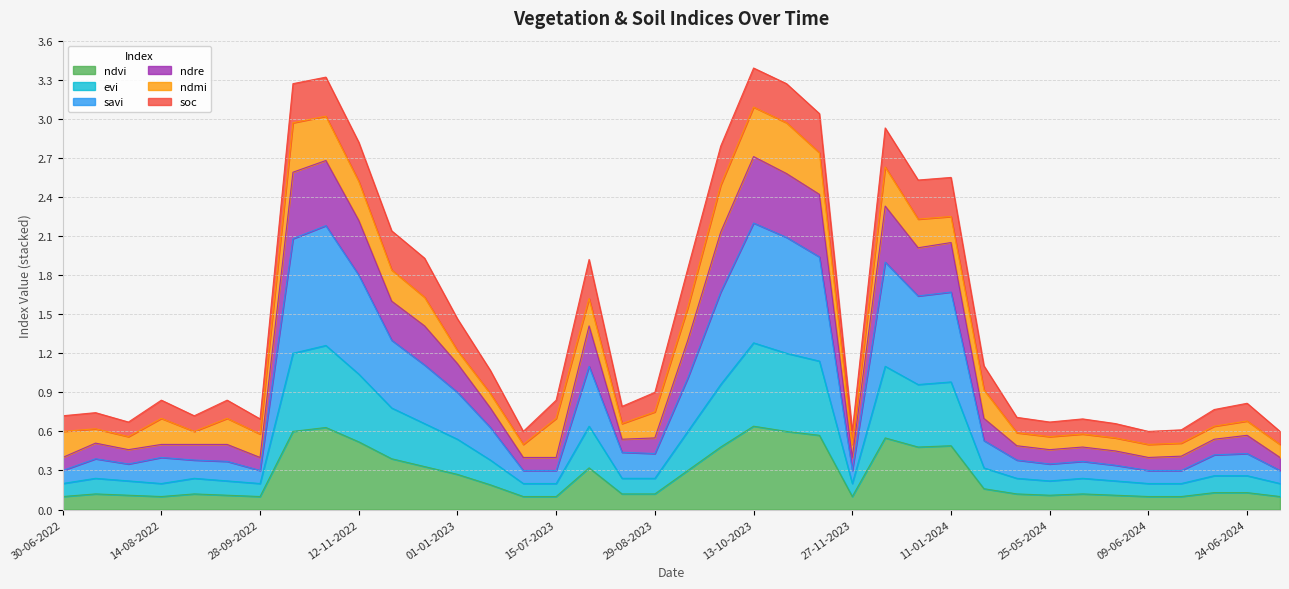

At which category does the chart reach its peak across all series?

13-10-2023